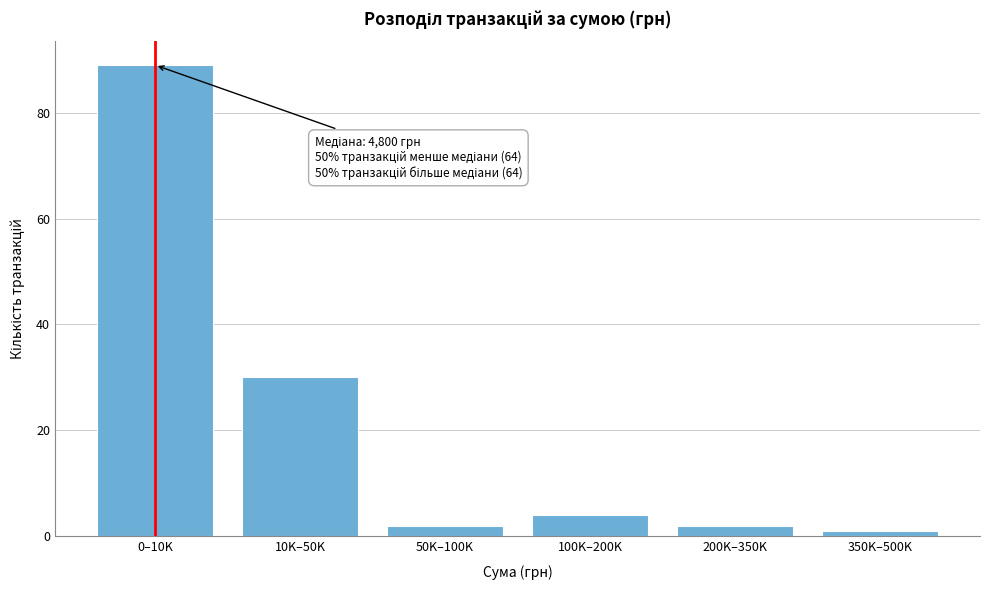

Reading left to right, list all the values displayed in this chart.

0–10K=89	10K–50K=30	50K–100K=2	100K–200K=4	200K–350K=2	350K–500K=1